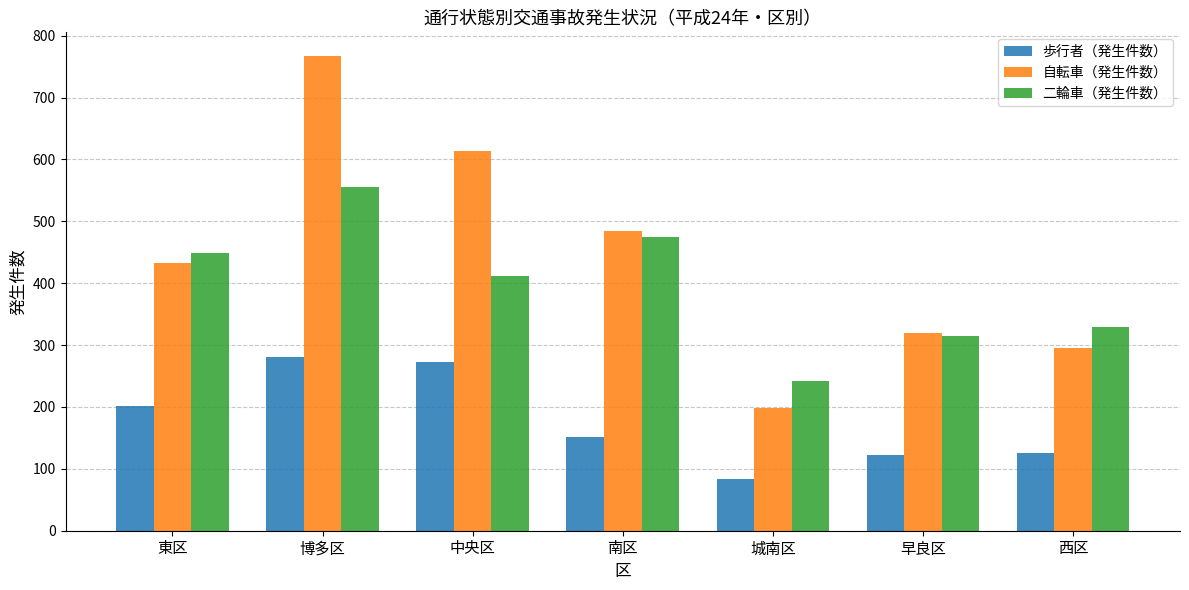

The 歩行者（発生件数） series shows 84 at 城南区. True or false?

True